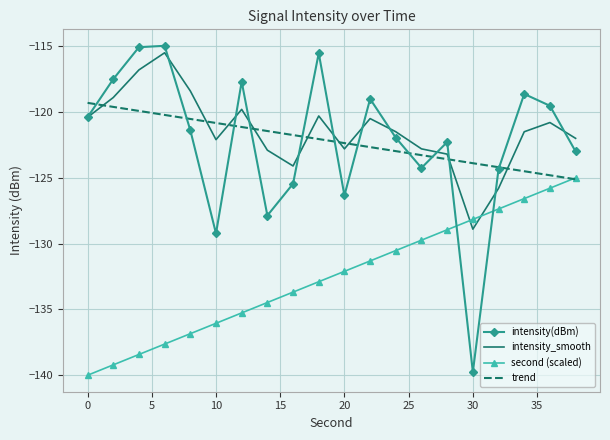

What is the maximum value for second (scaled)?

-125.0